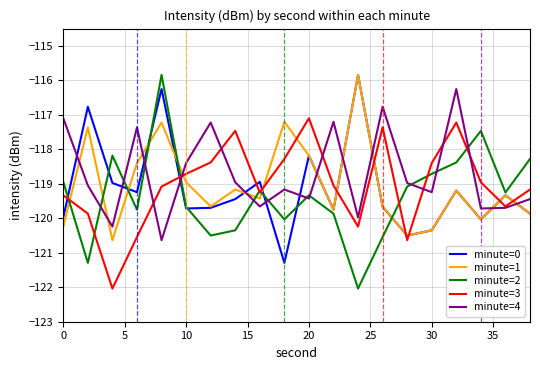

Which series has the largest range (max minus min)?

minute=2